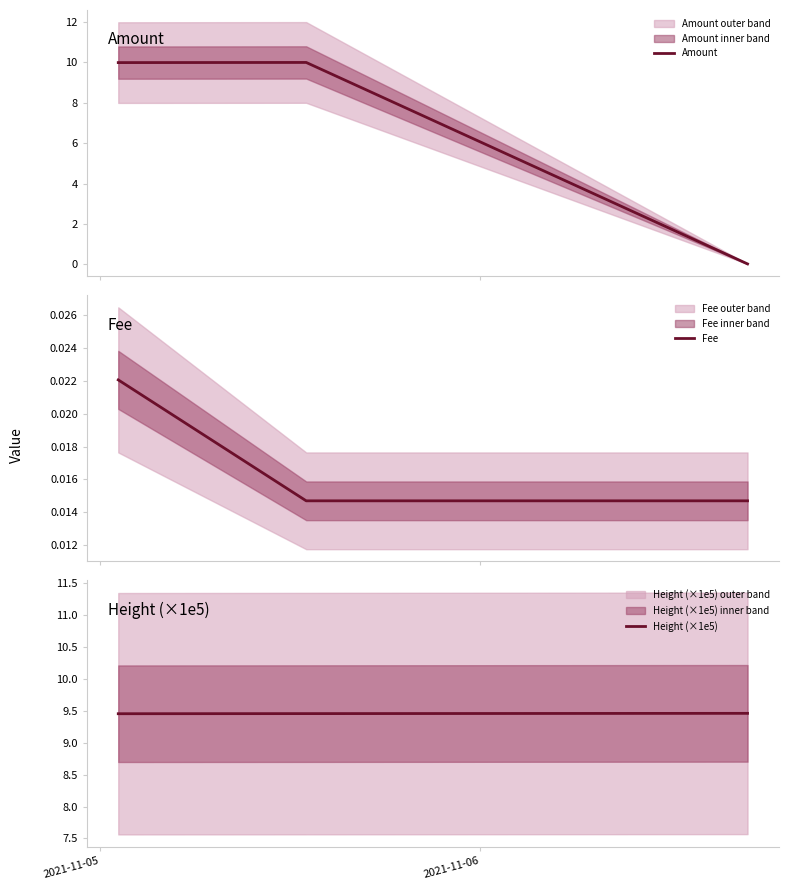

Count the Fee values in the range 0 to 1.

3